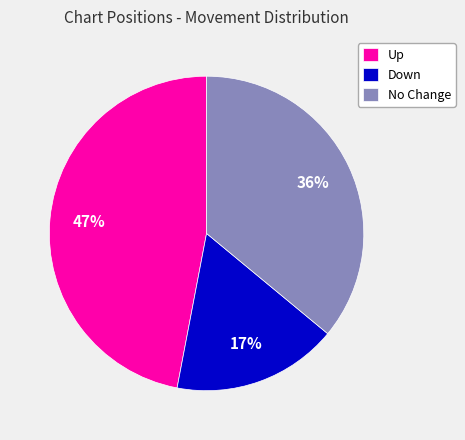

Does Up represent more than half of the total?

No